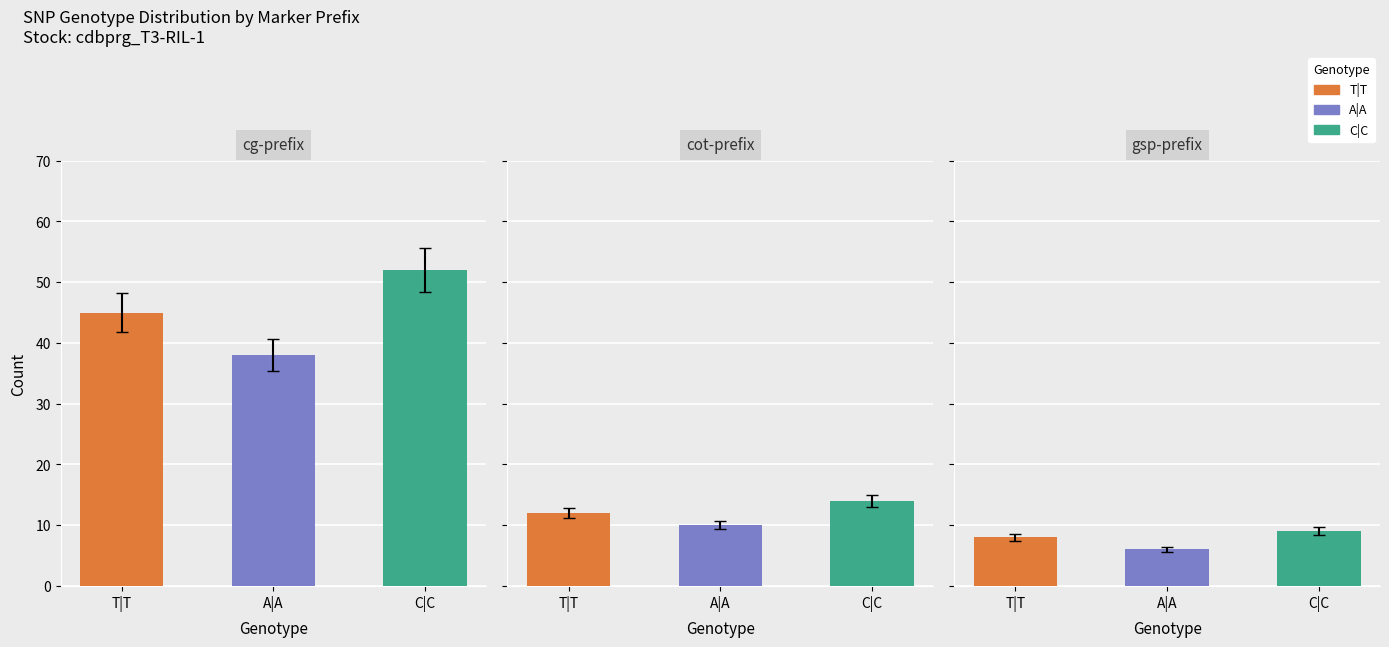

What is the difference between the highest and lowest values at 2?

3